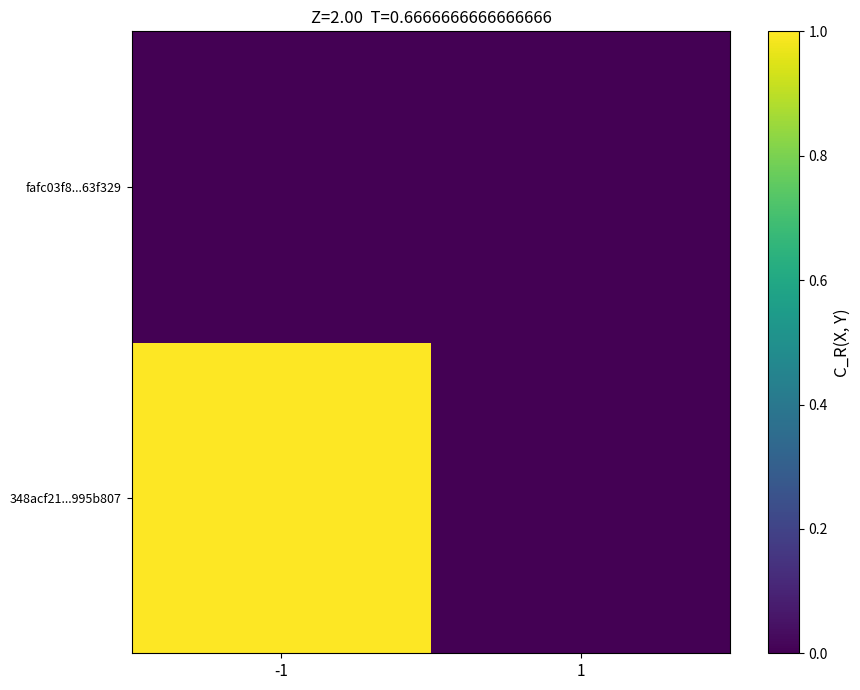

Reading left to right, transcribe all the data shown in this chart.

348acf21...995b807: -1=1	1=0
fafc03f8...63f329: -1=0	1=0